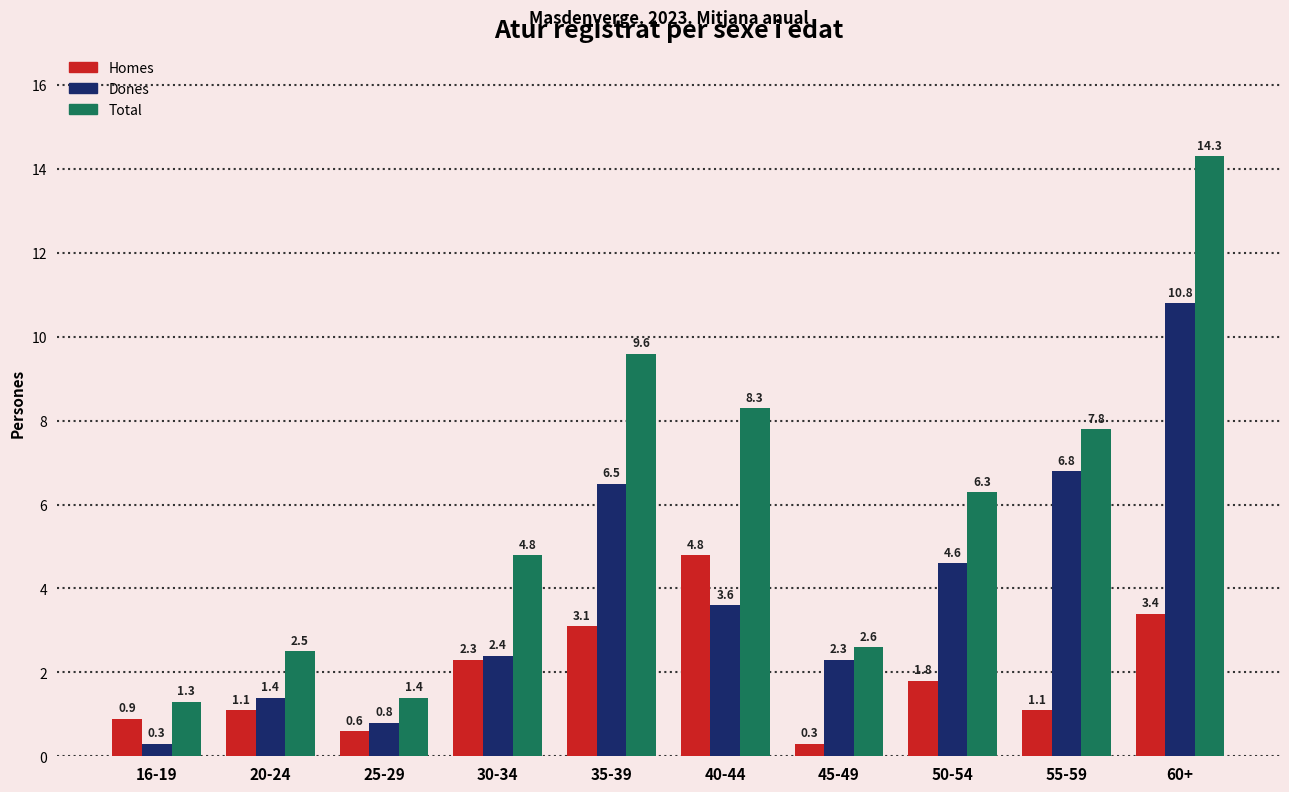

Count the number of data series in this chart.

3